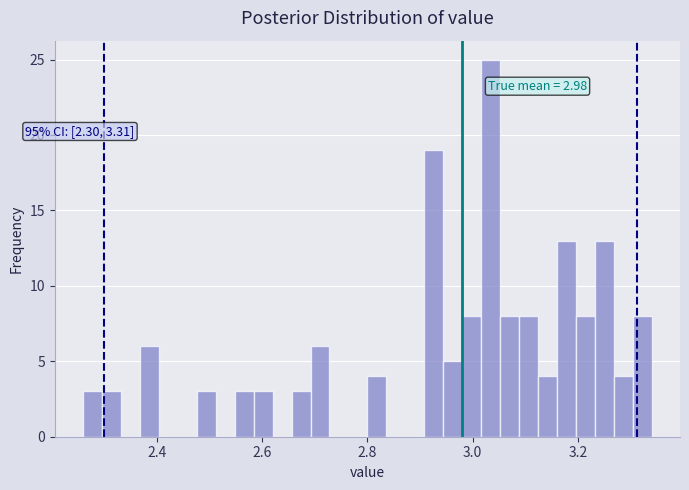

Read against the x-axis, roughly where is the centre of the tallest bar?

3.04